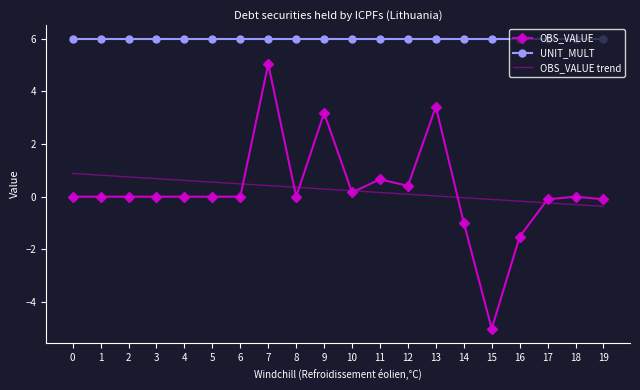

Is it true that UNIT_MULT equals 8.0 at 8?

False